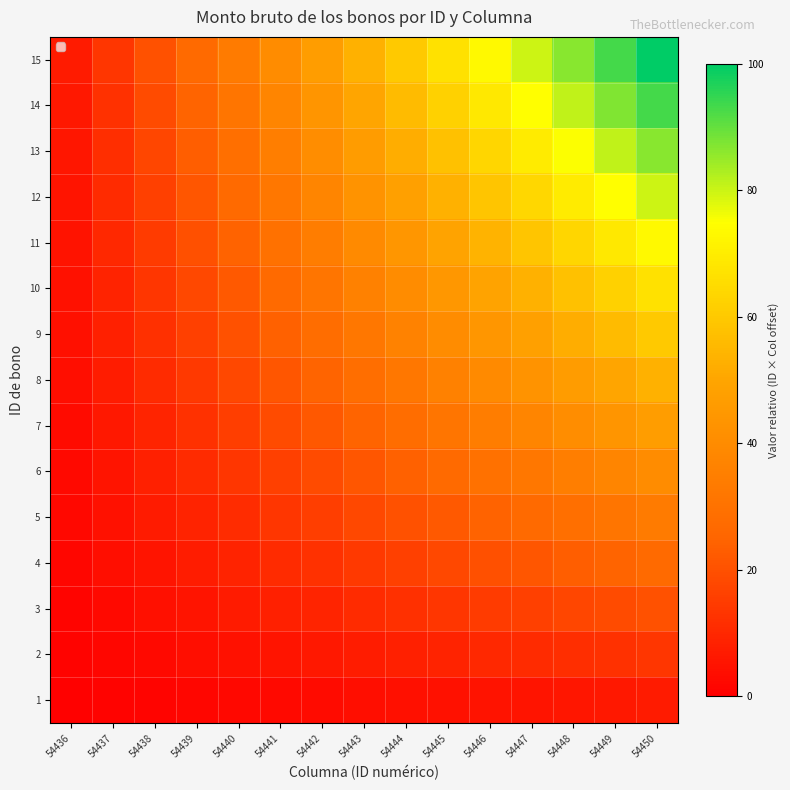

How many distinct data groups are displayed?

15